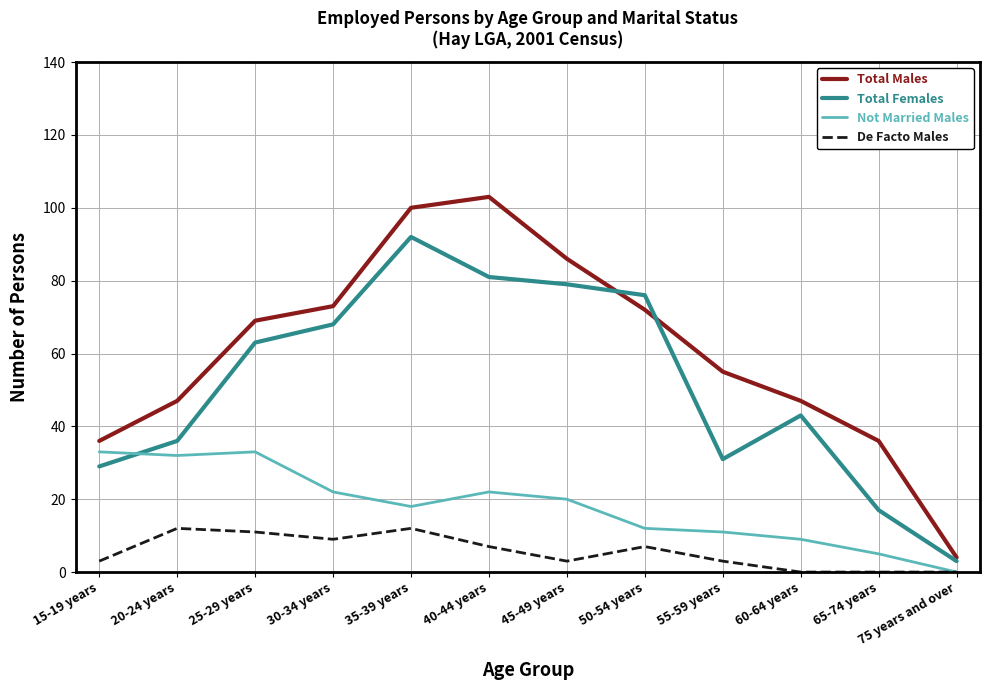

How many lines are shown in the chart?

4